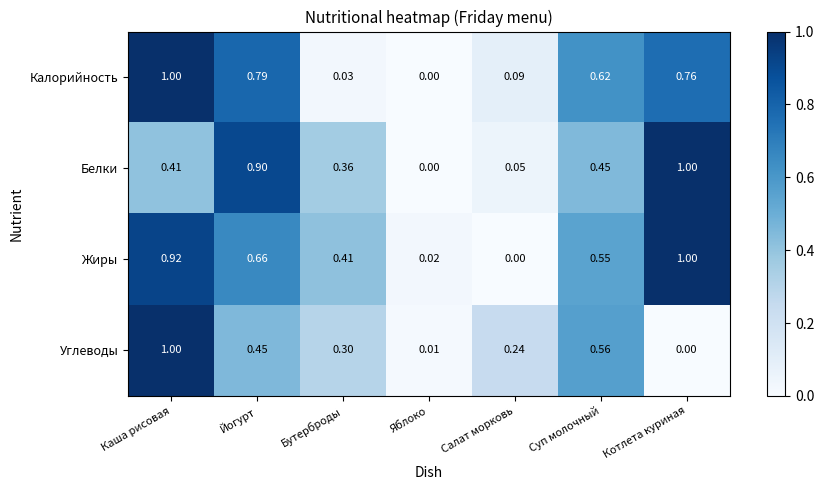

Which category has the lowest value in the Жиры series?

Салат морковь